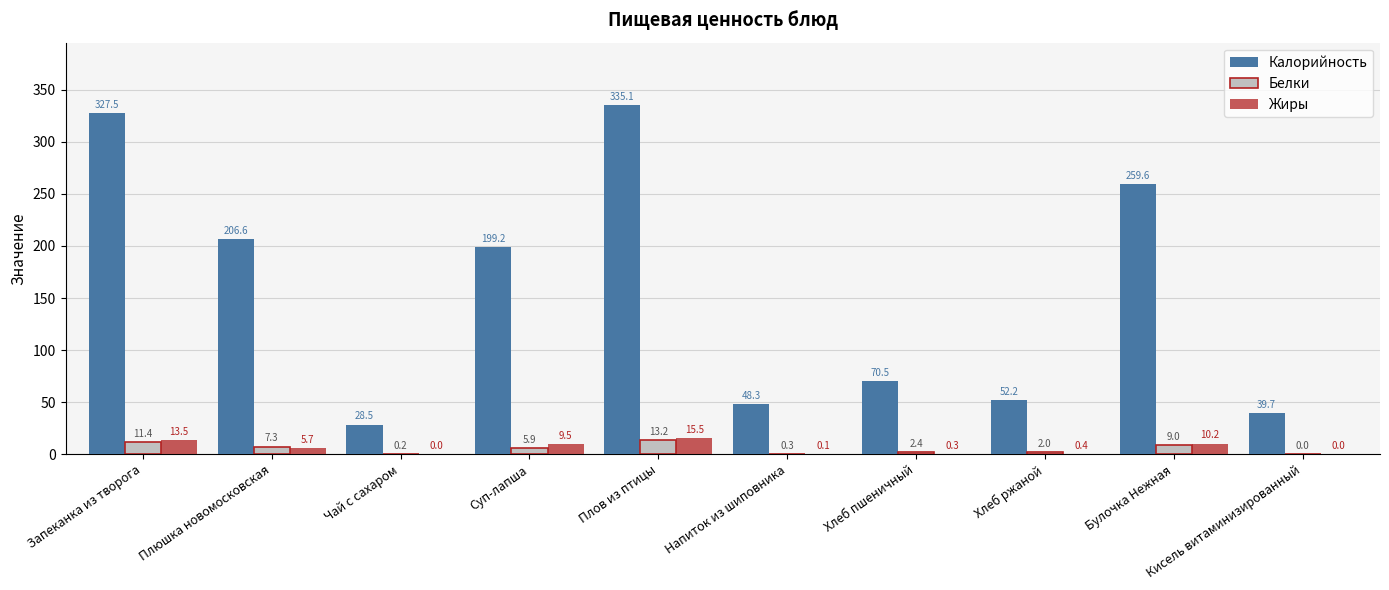

Which series has the largest total across all categories?

Калорийность